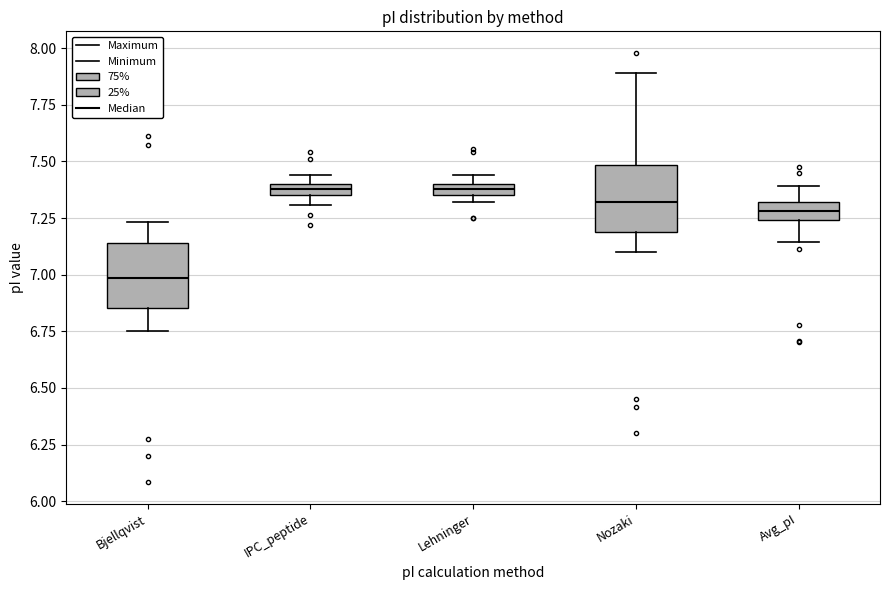

Which box's median line is the lowest?

Bjellqvist